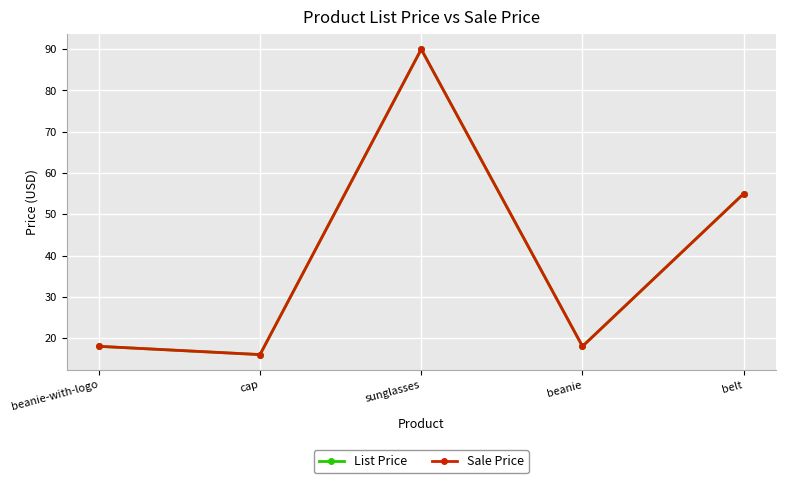

What is the difference between the maximum and minimum values in the Sale Price series?

74